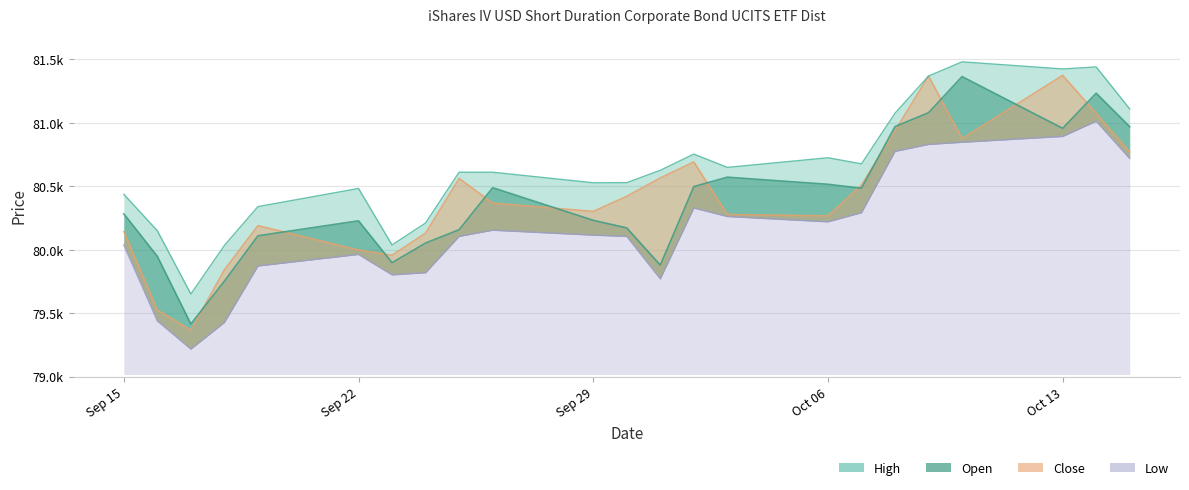

Where is Low nearest to the value 80115?

Sep 29